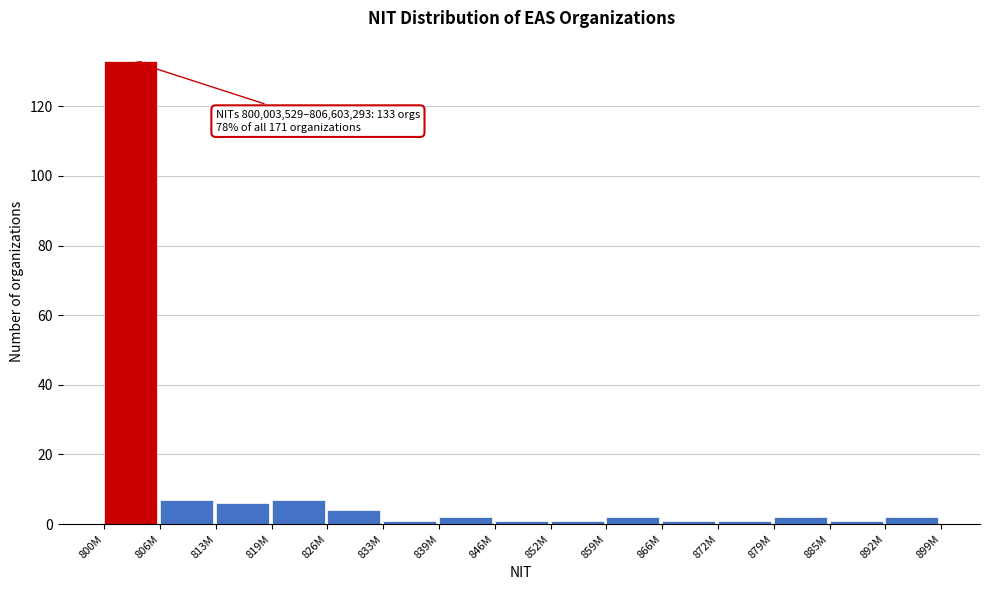

Reading left to right, what are all the values shown in this chart?

800M=133	806M=7	813M=6	819M=7	826M=4	833M=1	839M=2	846M=1	852M=1	859M=2	866M=1	872M=1	879M=2	885M=1	892M=2